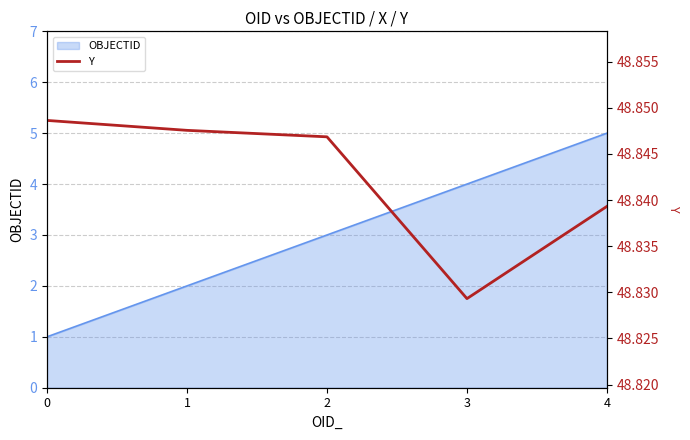

What is the maximum value shown in the chart?

48.8